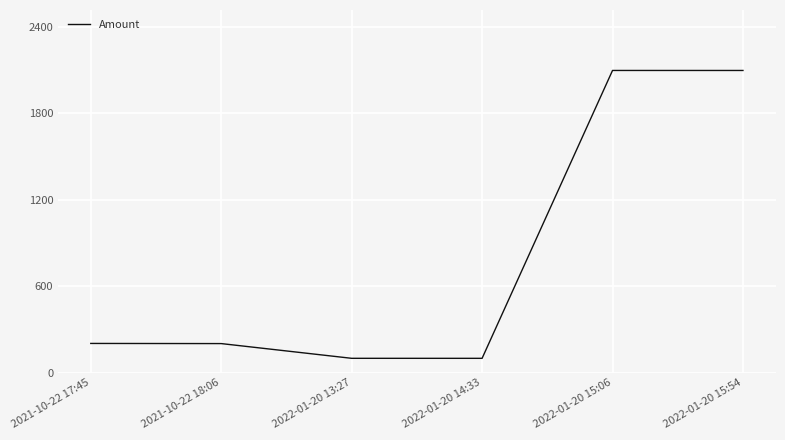

The chart shows a value of 2096.8 at 2022-01-20 15:54. True or false?

True